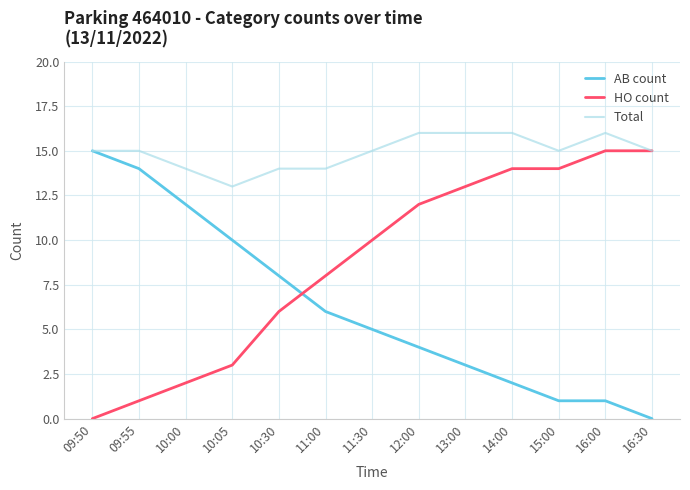

Which series has the largest total across all categories?

Total